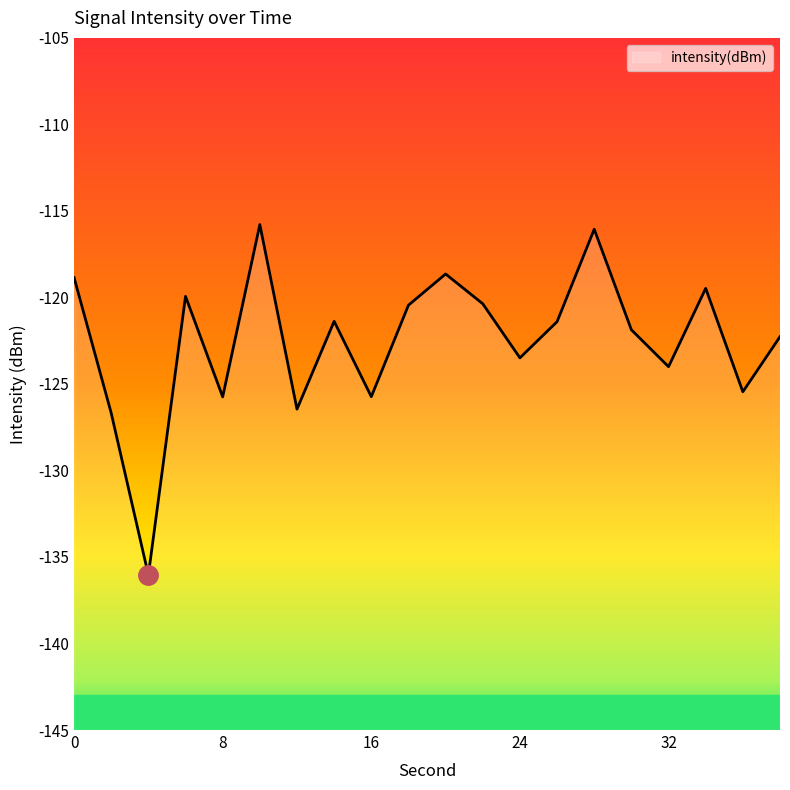

Is it true that the value at 32 is -170.3?

False